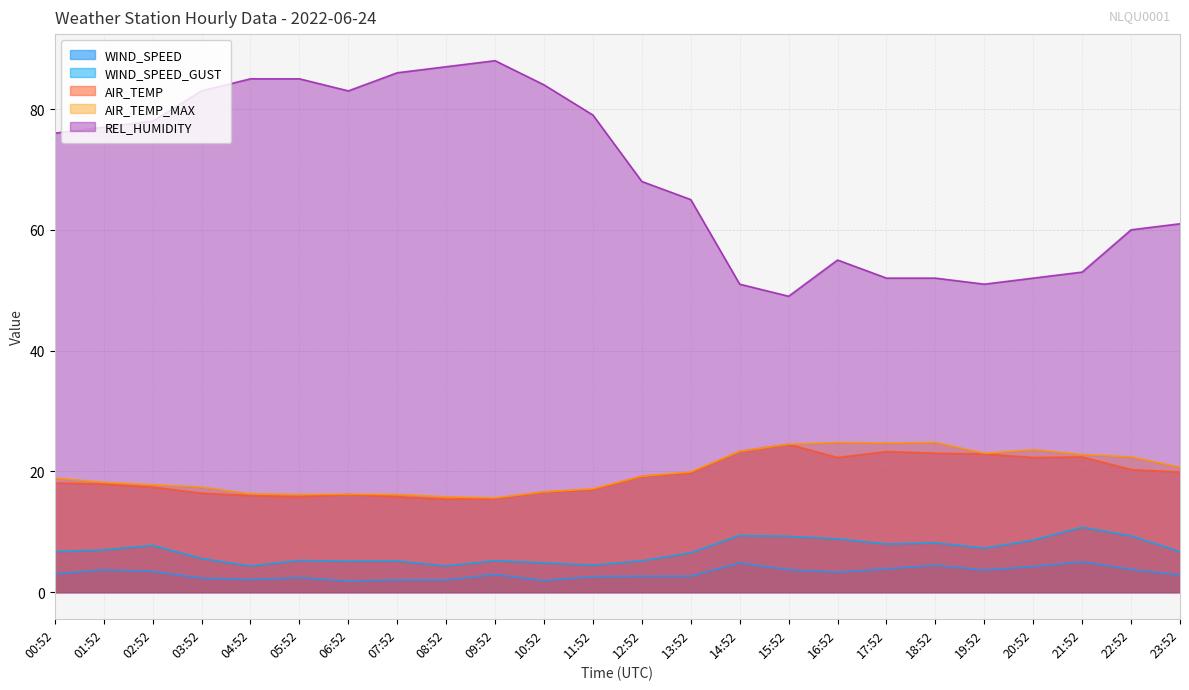

What is the sum of the WIND_SPEED values at 17:52 and 08:52?

5.9